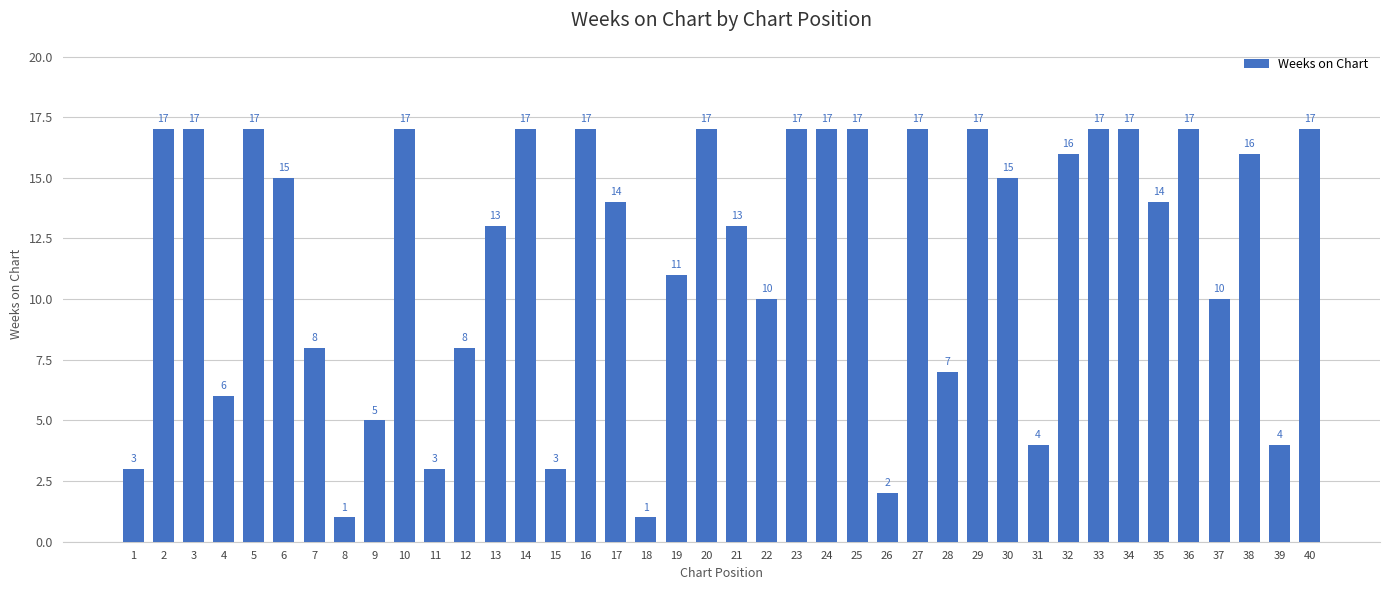

How many distinct data groups are displayed?

1